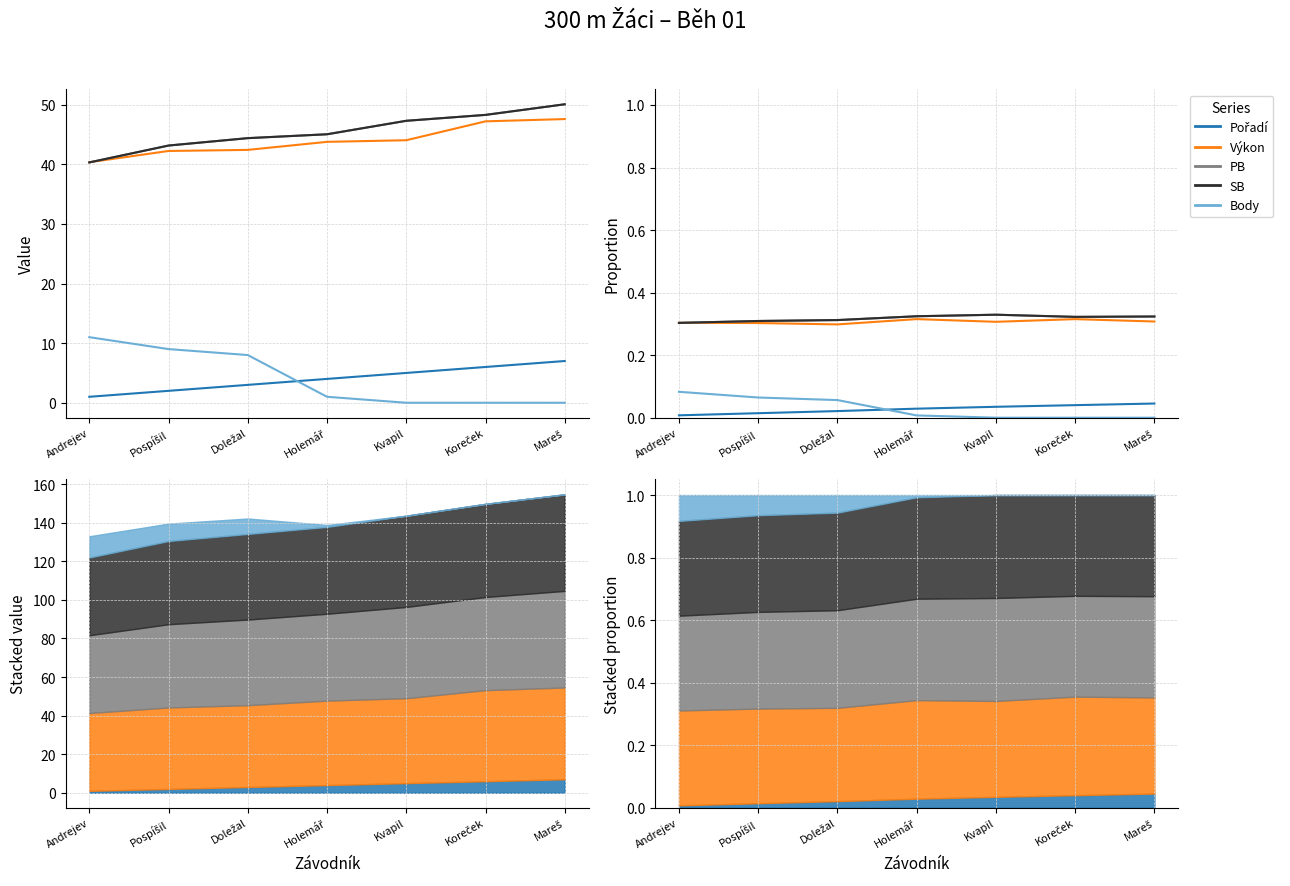

Which series has the largest total across all categories?

PB